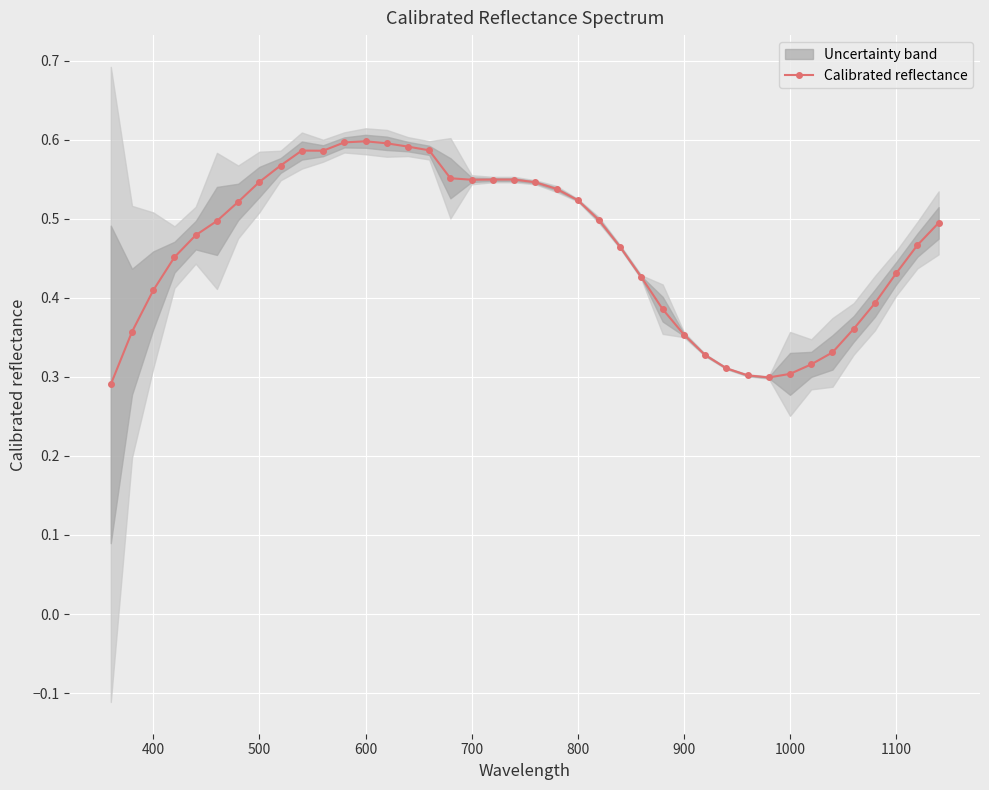

What is the difference between the second highest and minimum values?

0.3